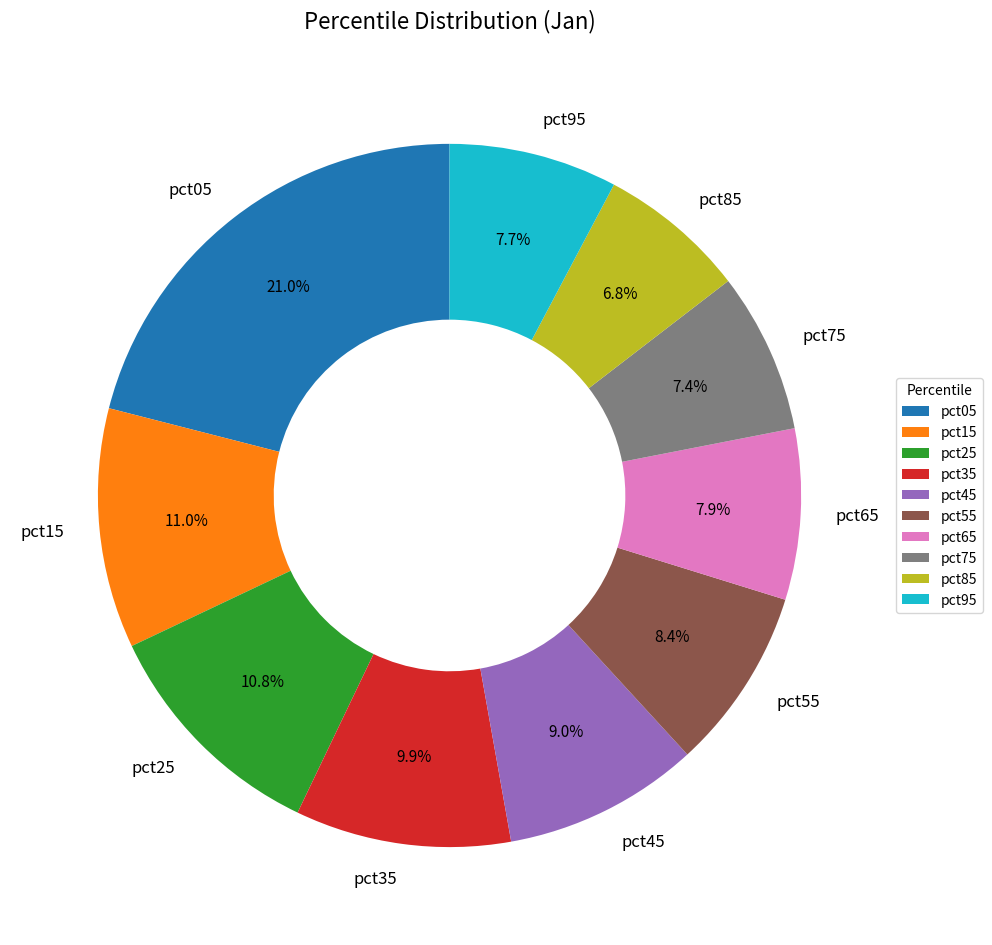

What is the largest slice in the pie chart?

pct05